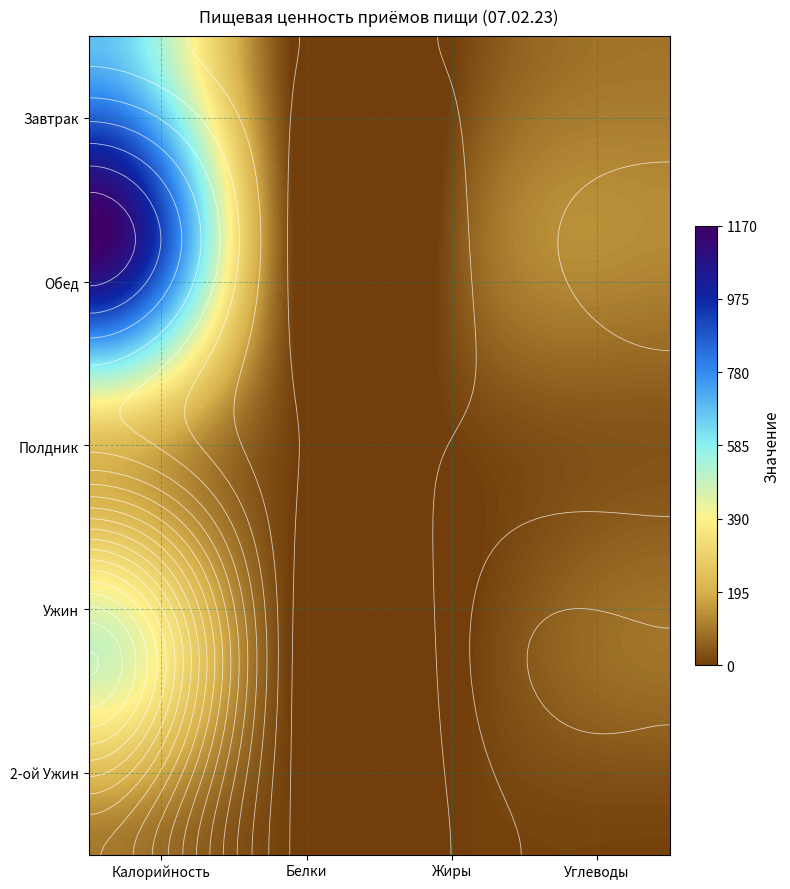

Between Жиры and Углеводы, which is larger?

Углеводы